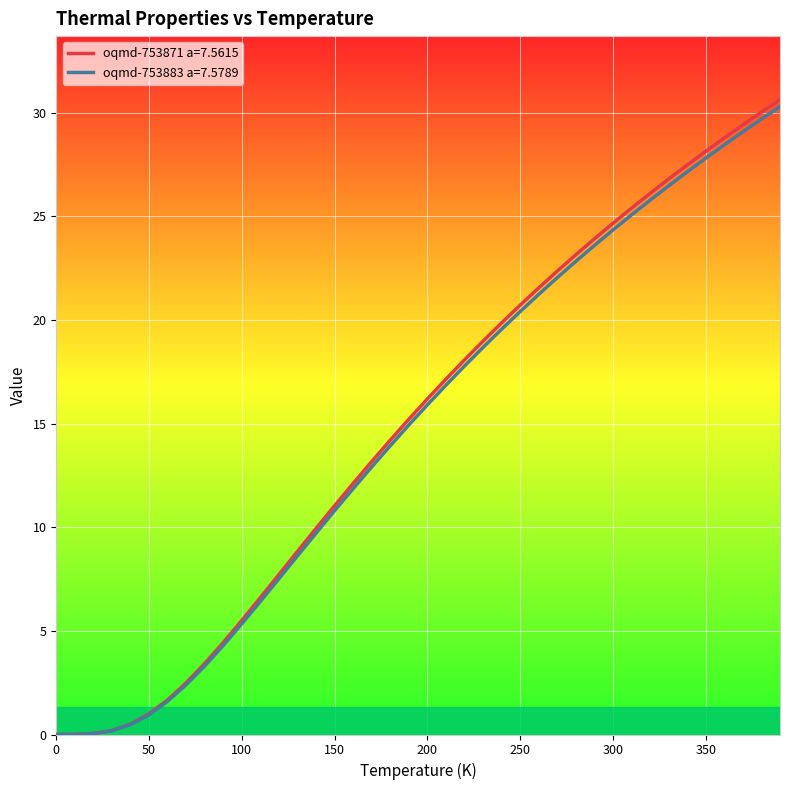

How many lines are shown in the chart?

2